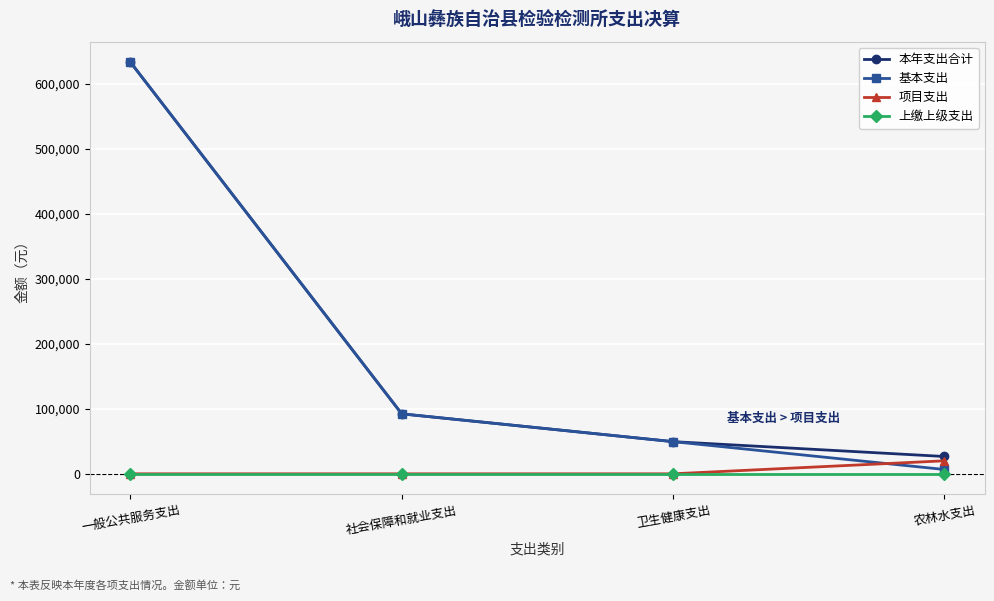

What is the greatest value displayed?

633347.1